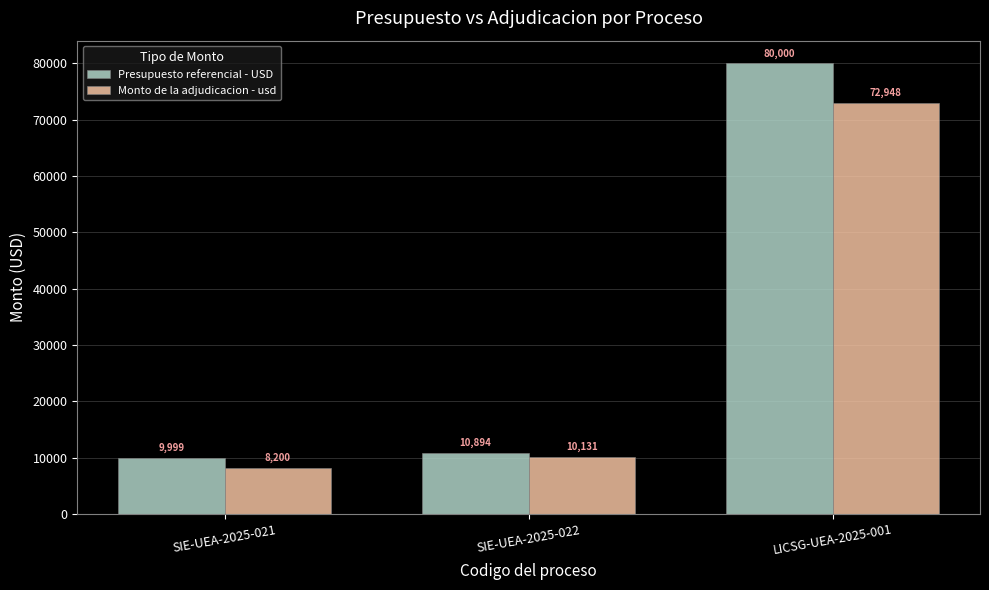

What is the sum of all Presupuesto referencial - USD values?

100893.0